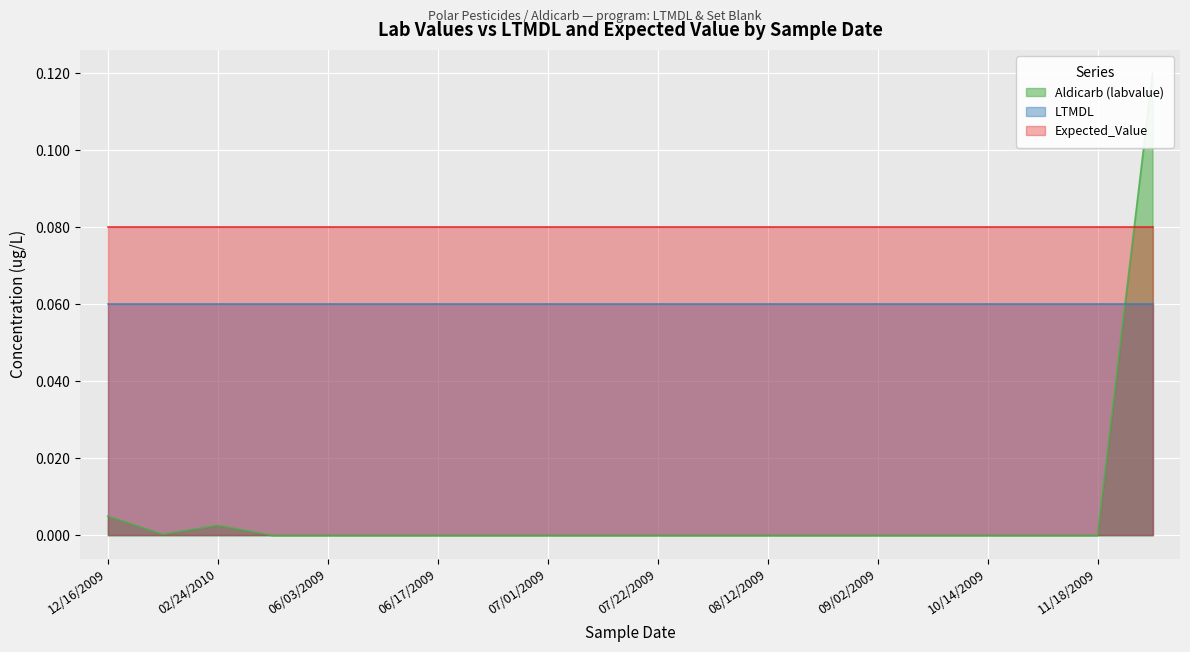

How many lines are shown in the chart?

3